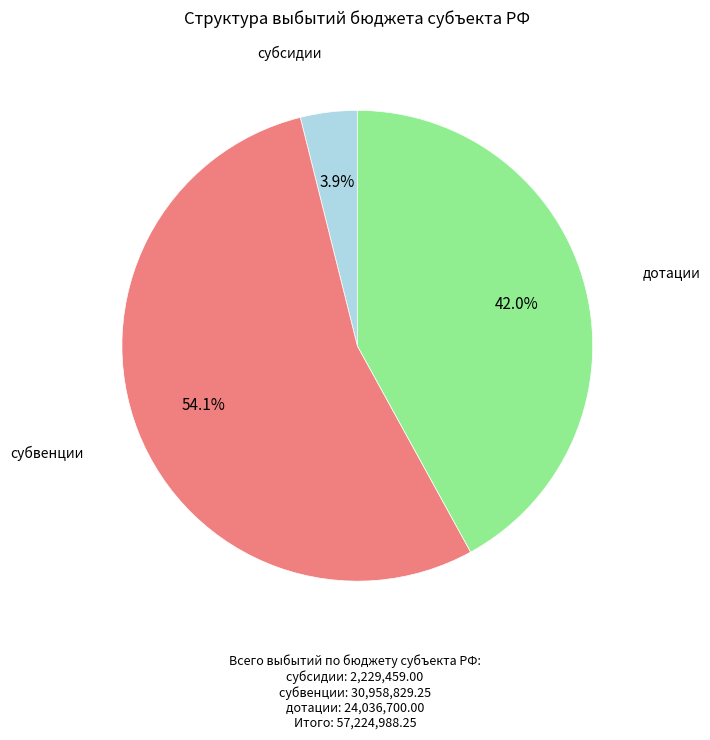

Is it true that дотации is 42% of the pie?

True